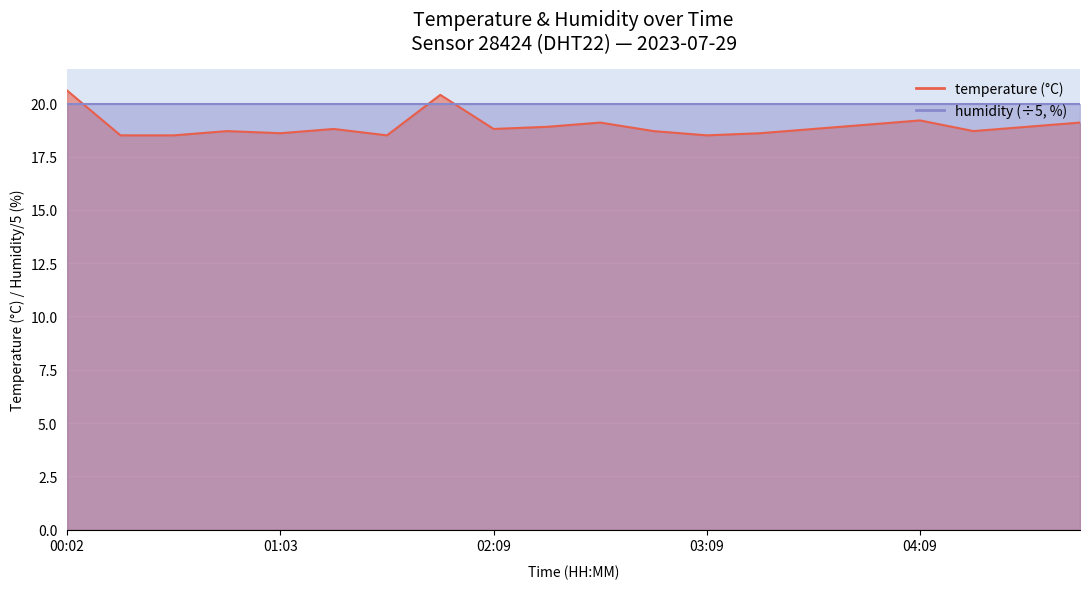

How many interior local valleys (lower than both neighbors) does the data have?

5